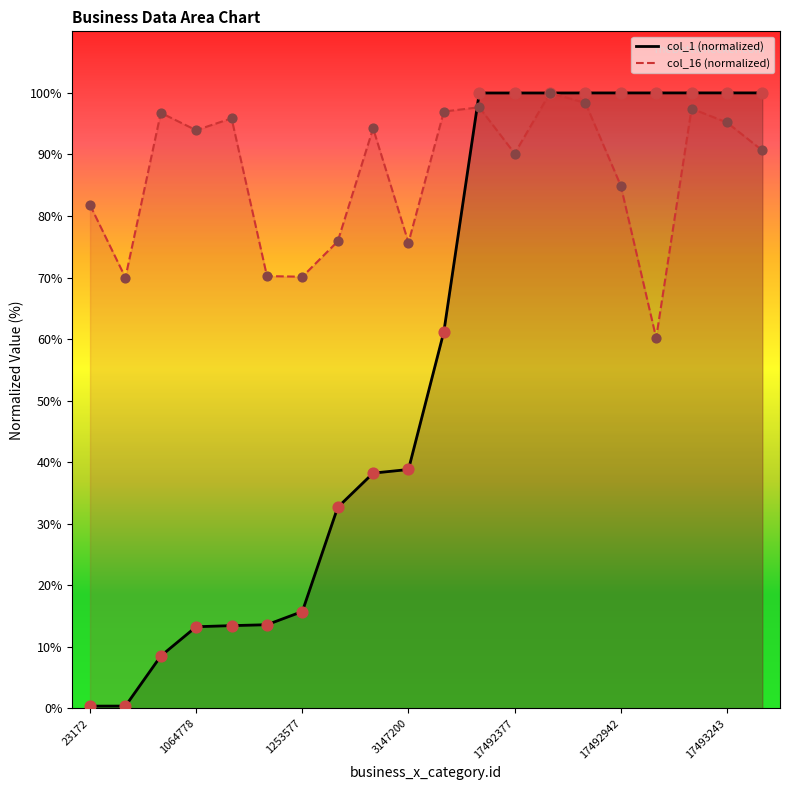

What are all the series names shown in the legend?

col_1, col_16